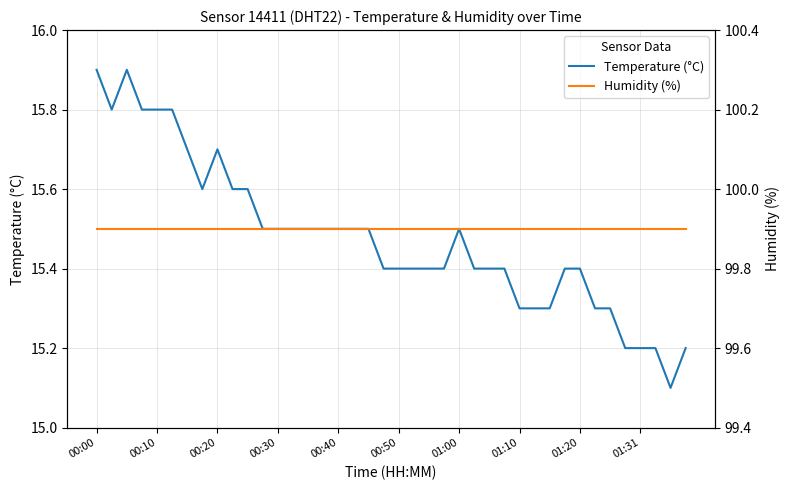

True or false: Humidity (%) and Temperature (°C) intersect in this chart.

False